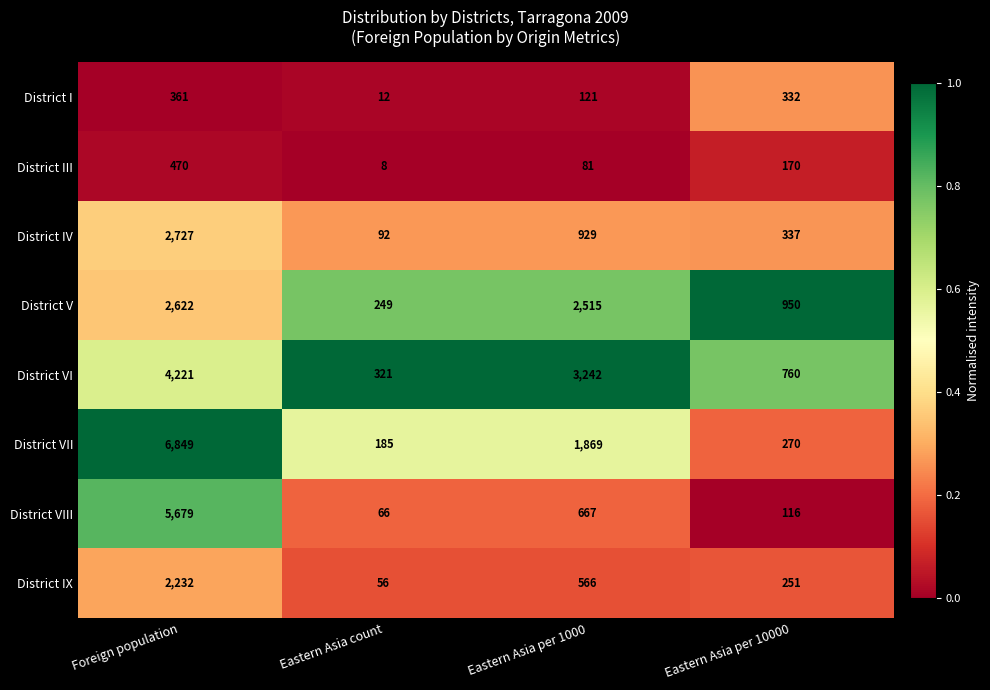

The District VII series shows 6849 at Foreign population. True or false?

True